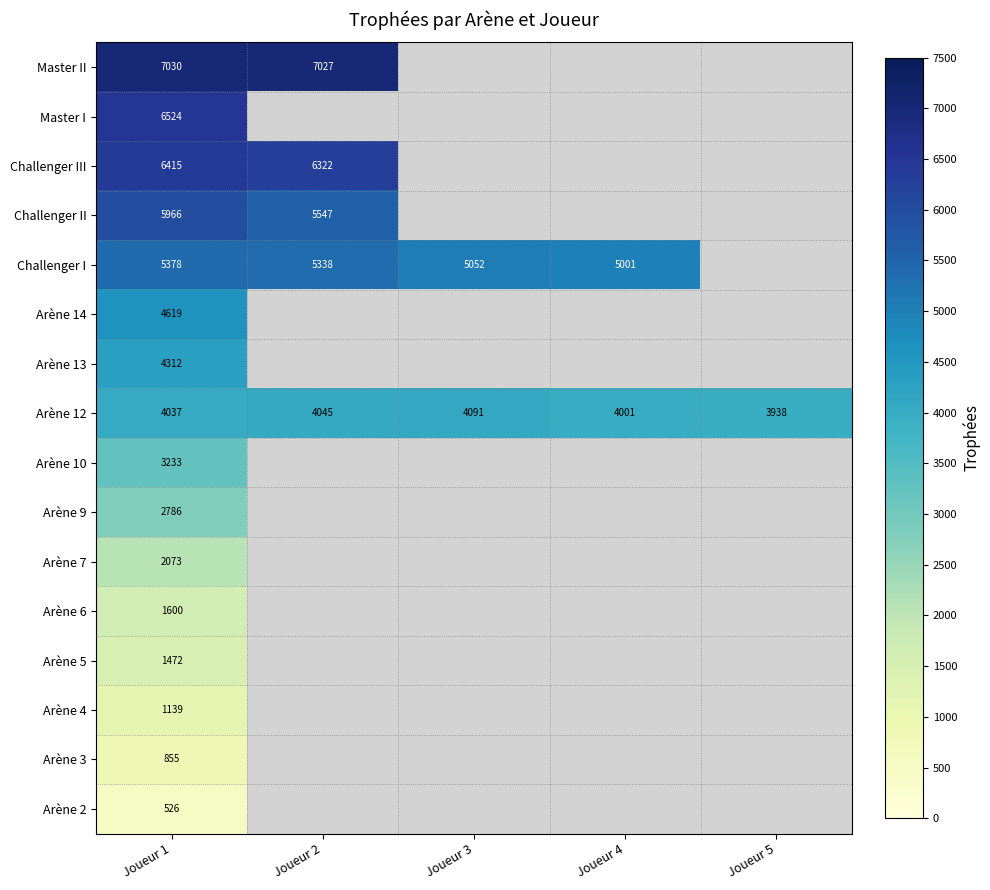

The Master I series shows 2975 at Joueur 1. True or false?

False